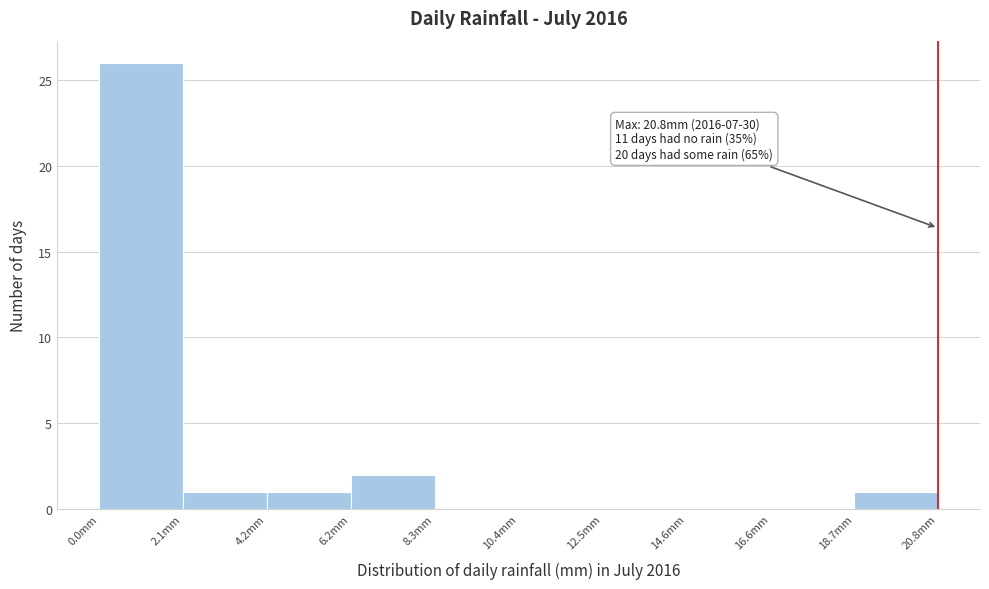

Which range on the x-axis has the tallest bar?

0.0 to 2.0